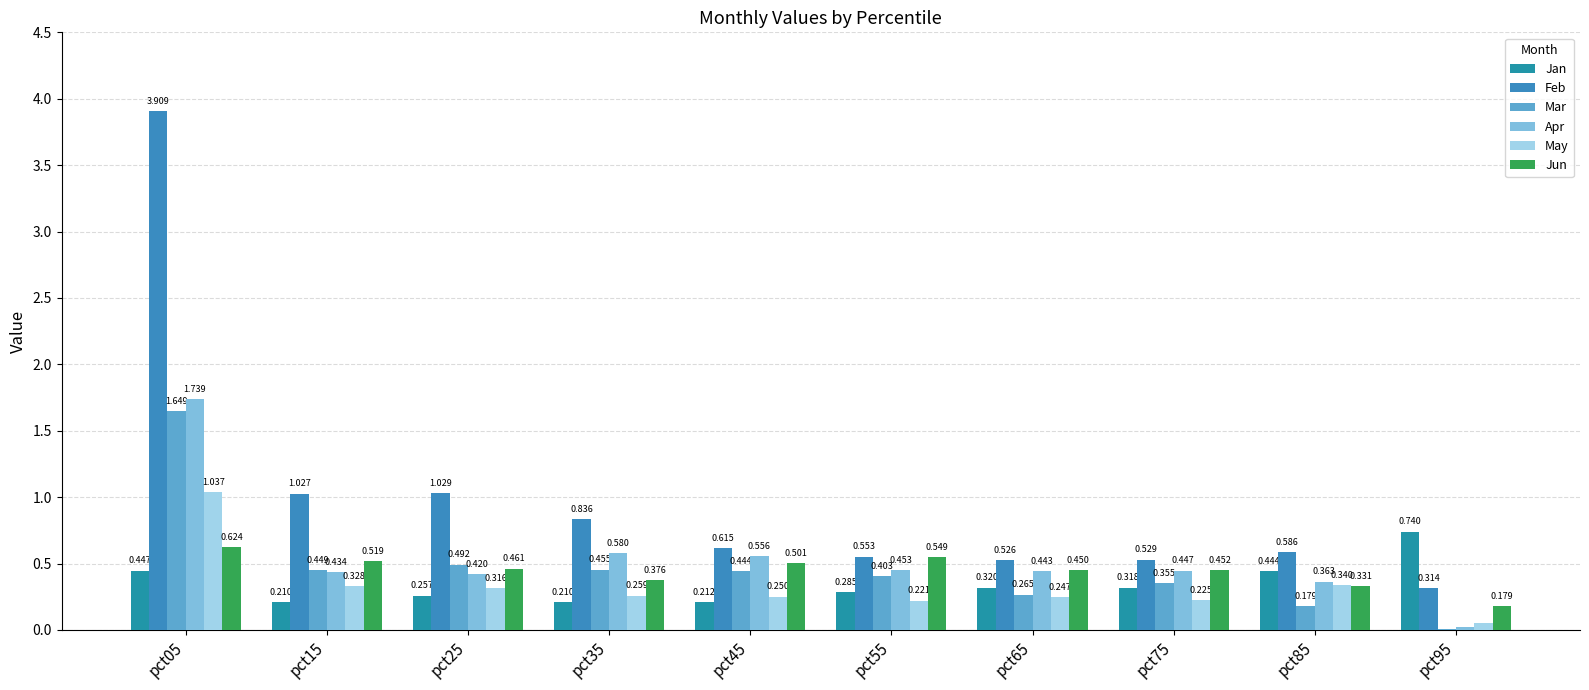

What is the maximum value shown in the chart?

3.9